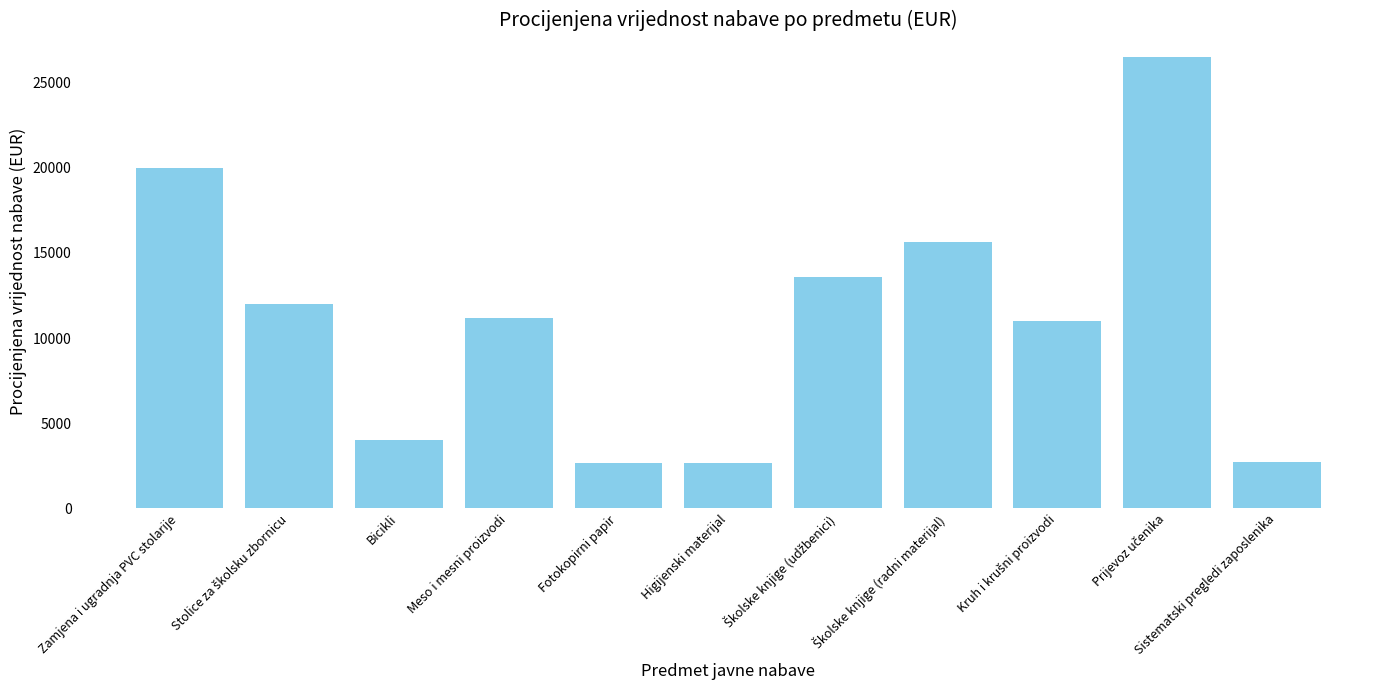

True or false: the data shows 2680 at Higijenski materijal.

True